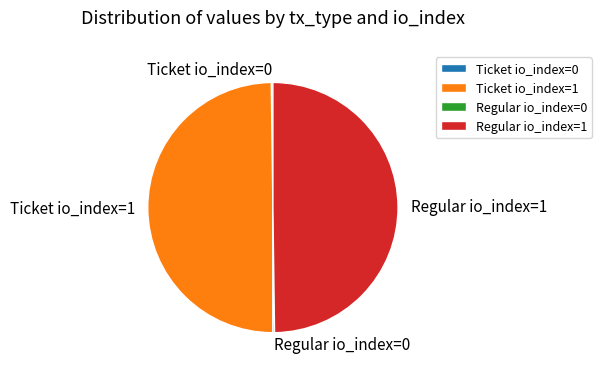

True or false: Ticket io_index=1 accounts for 50% of the total.

True